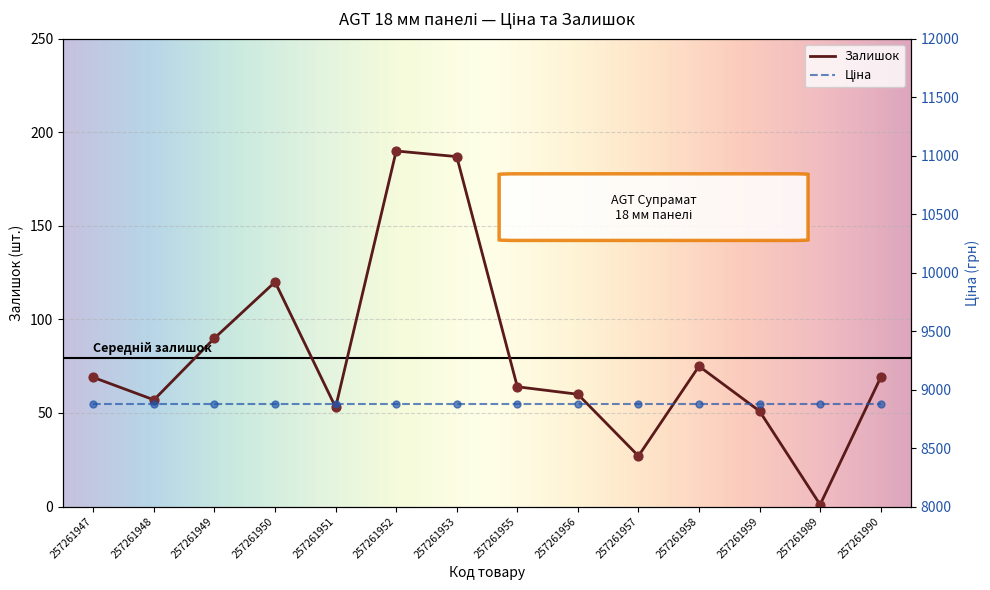

Approximately how many times larger is the value at 257261951 compared to 257261952?

0.3